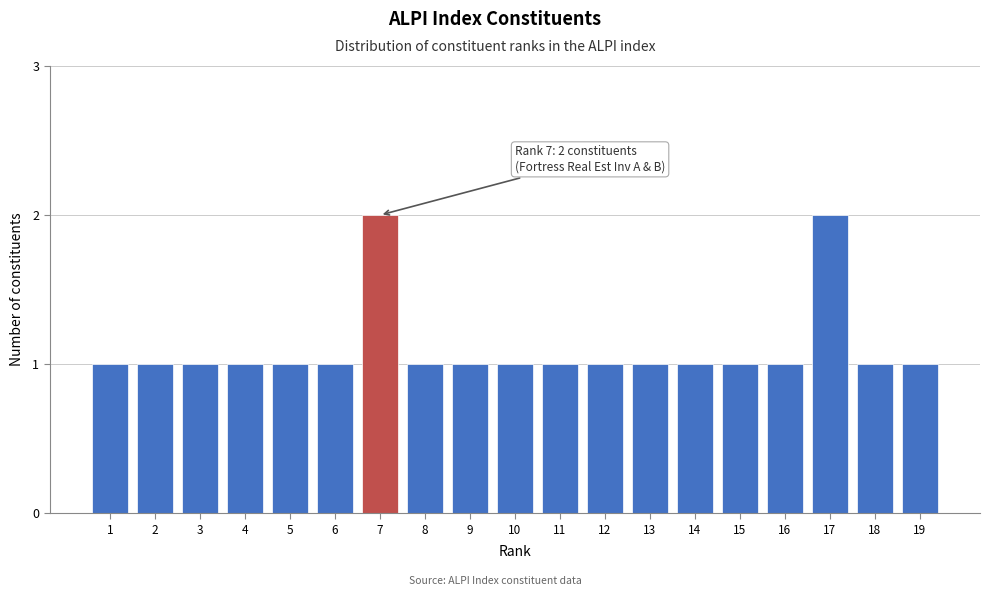

Reading left to right, what are all the values shown in this chart?

1=1	2=1	3=1	4=1	5=1	6=1	7=2	8=1	9=1	10=1	11=1	12=1	13=1	14=1	15=1	16=1	17=2	18=1	19=1